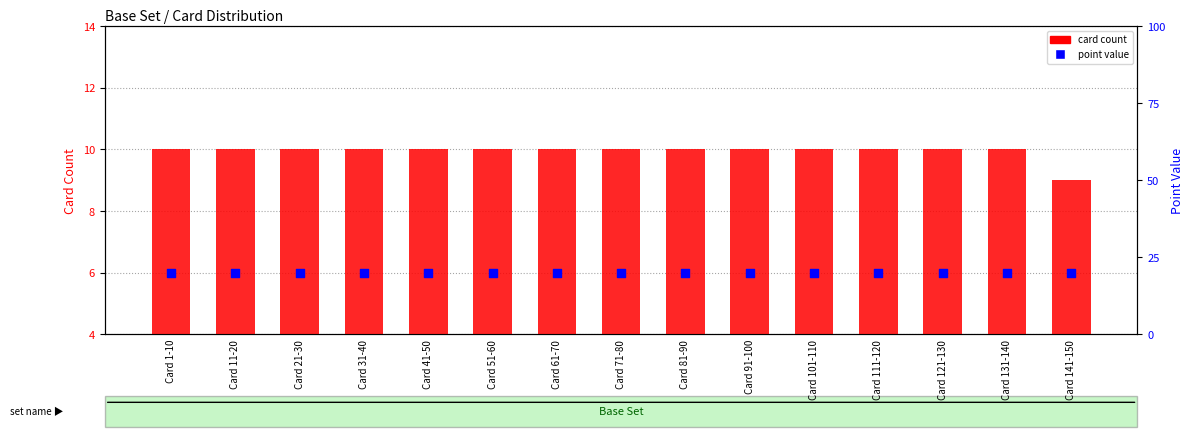

What is the total value across all series at Card 141-150?

29